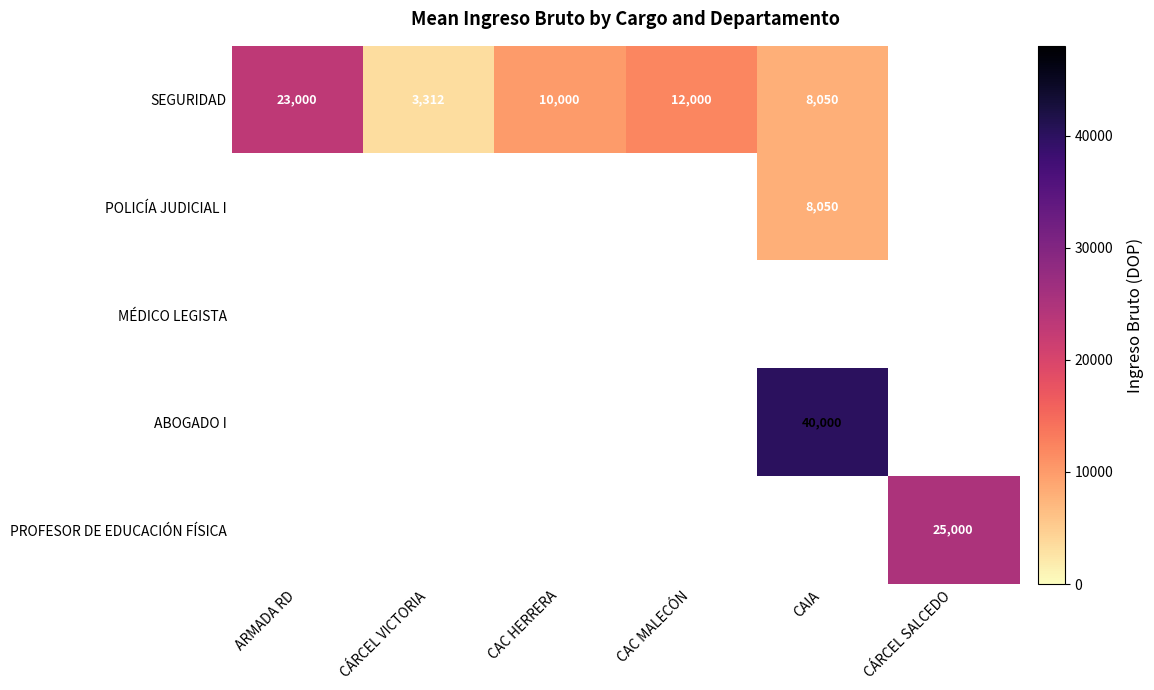

The value of ABOGADO I at CAIA is 40000. True or false?

True